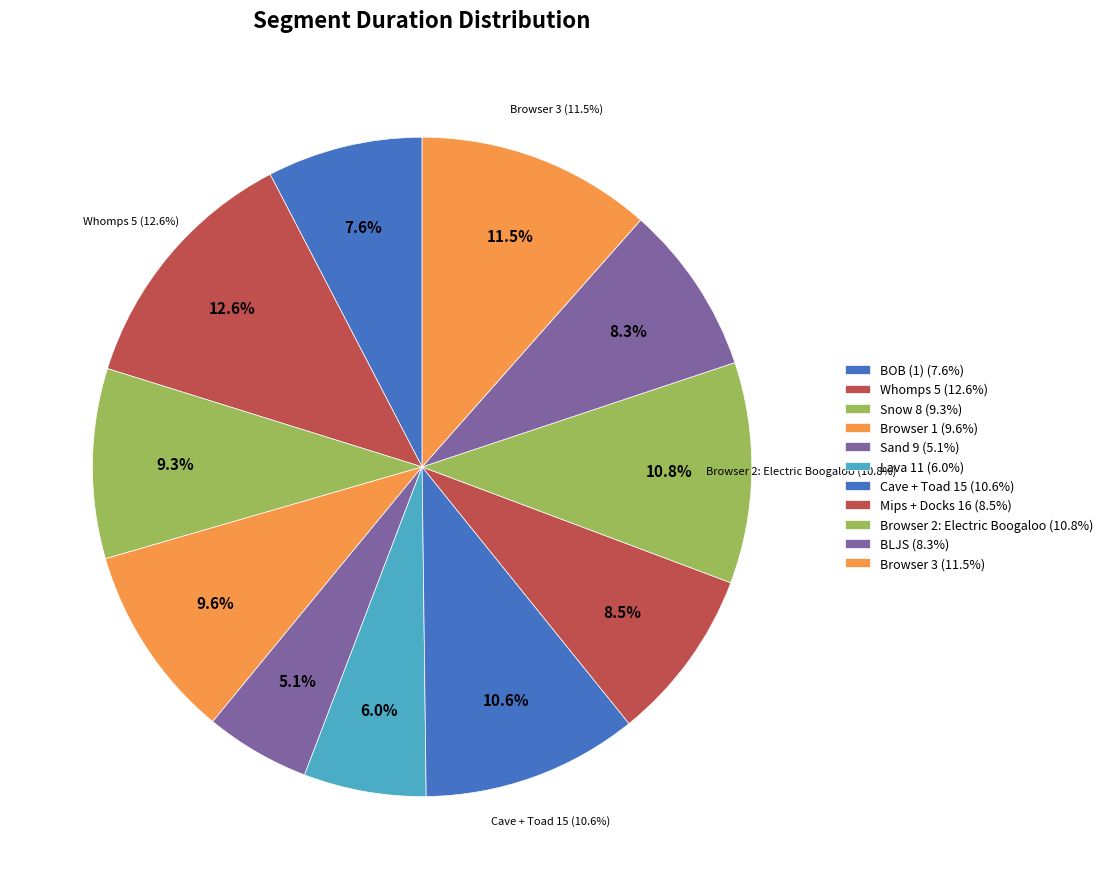

How many slices are in this pie chart?

11